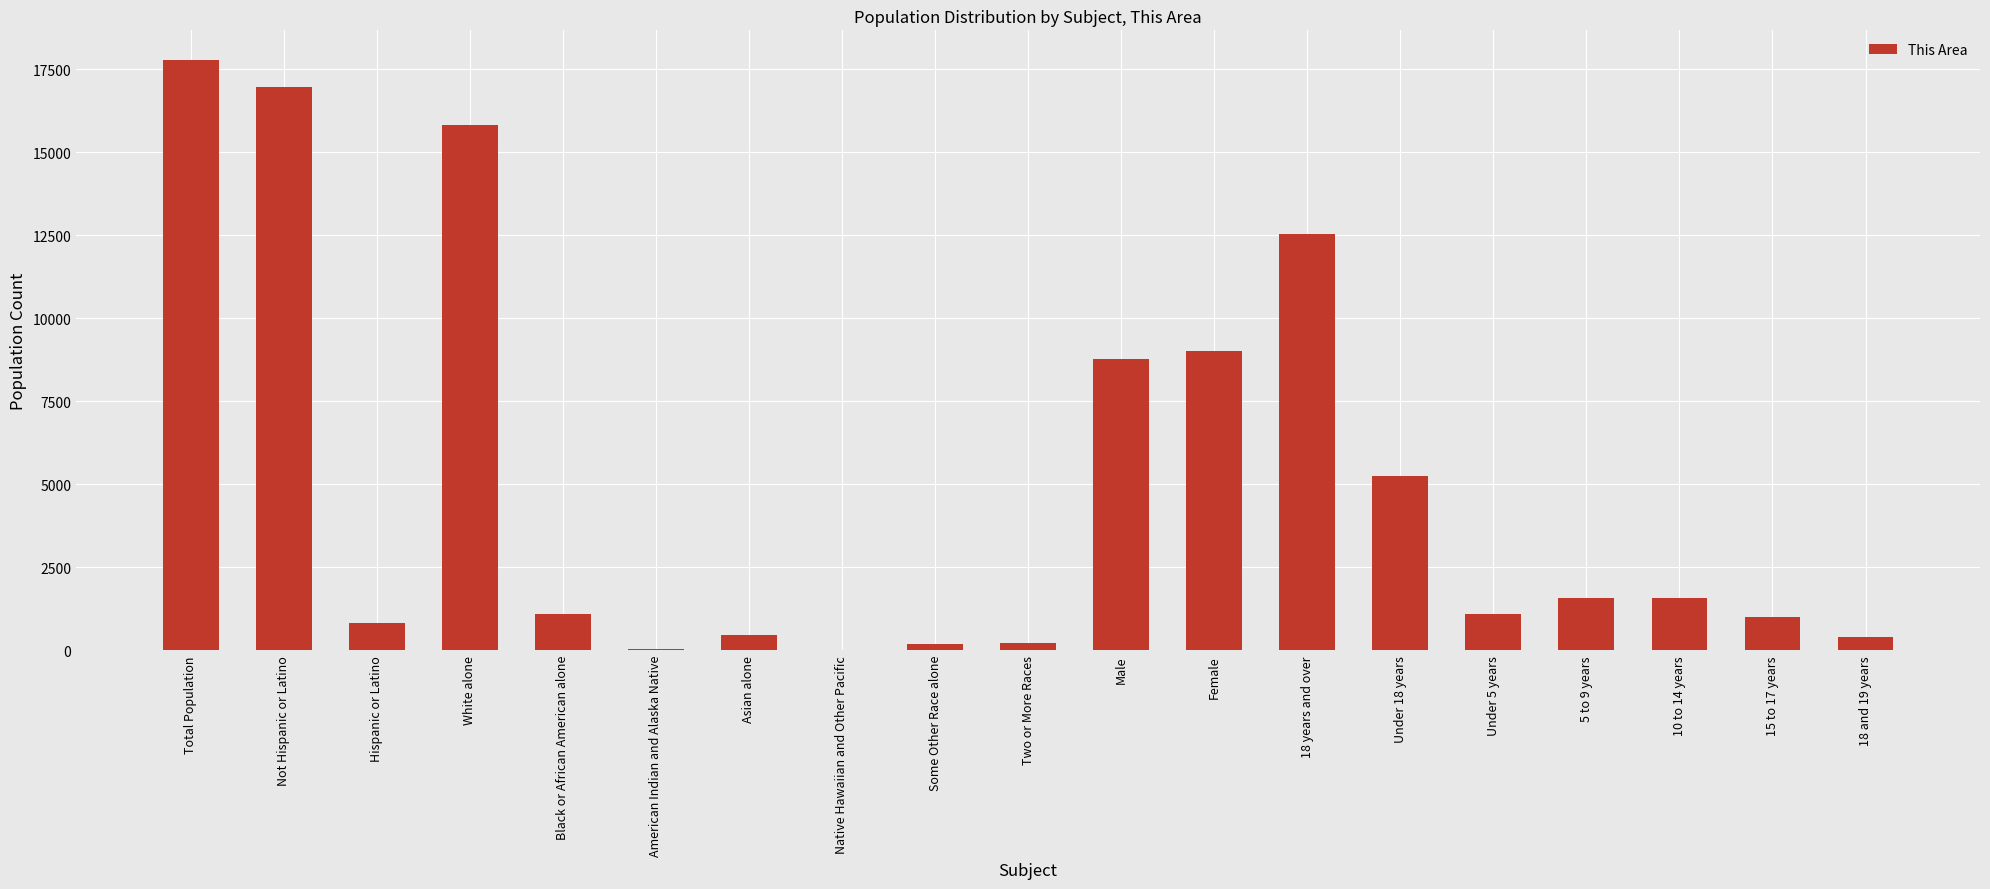

What is the change in value from Black or African American alone to Female?

+7916